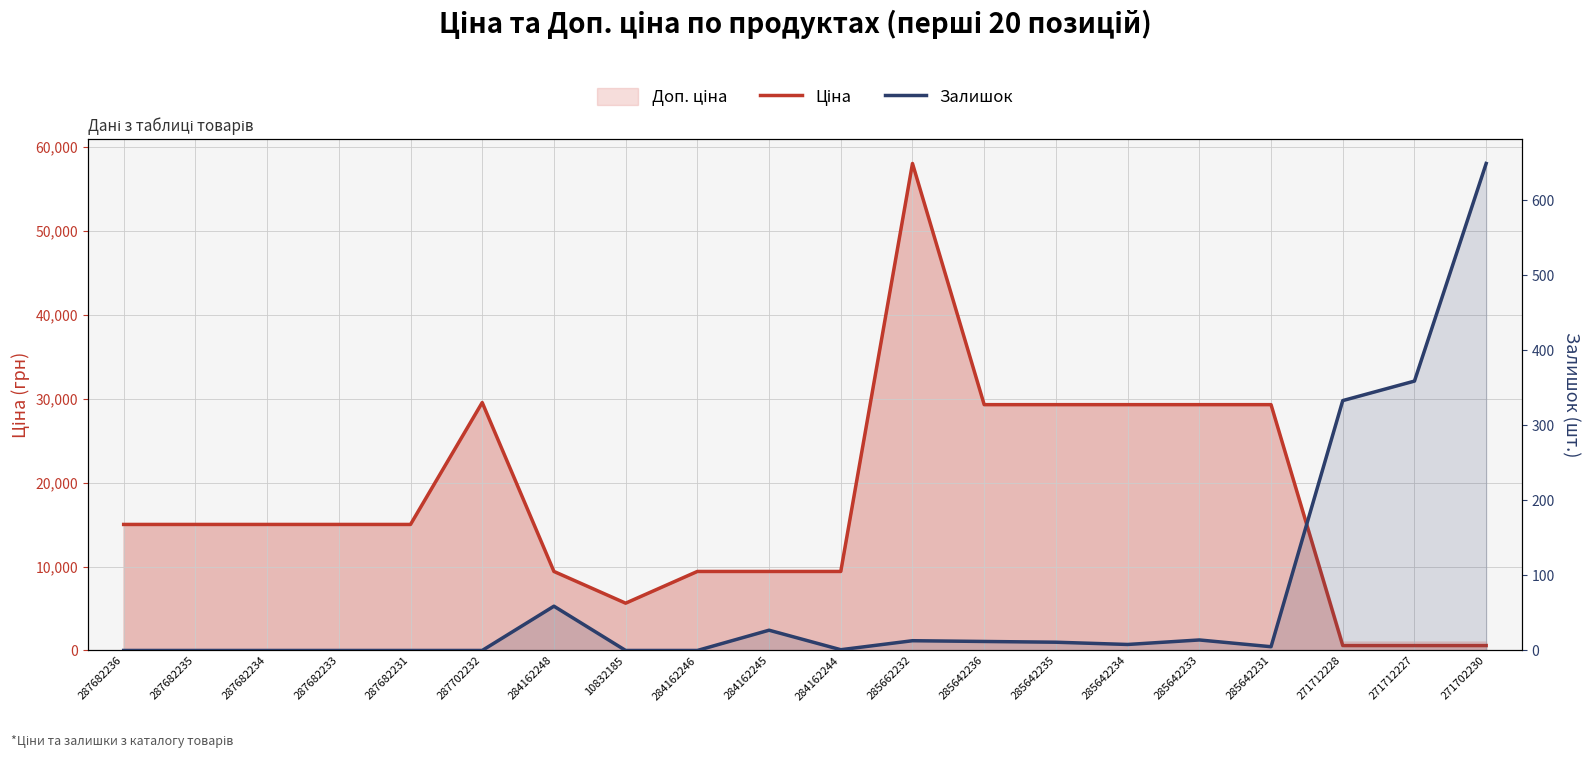

After their last crossing, which series has the higher values: Ціна or Залишок?

Залишок